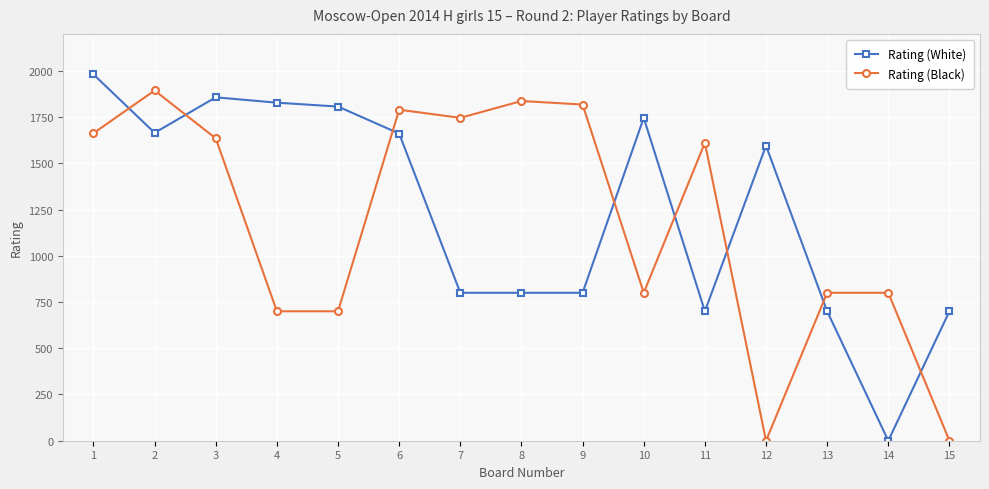

Which series ends up on top after the final intersection of Rating (White) and Rating (Black)?

Rating (White)